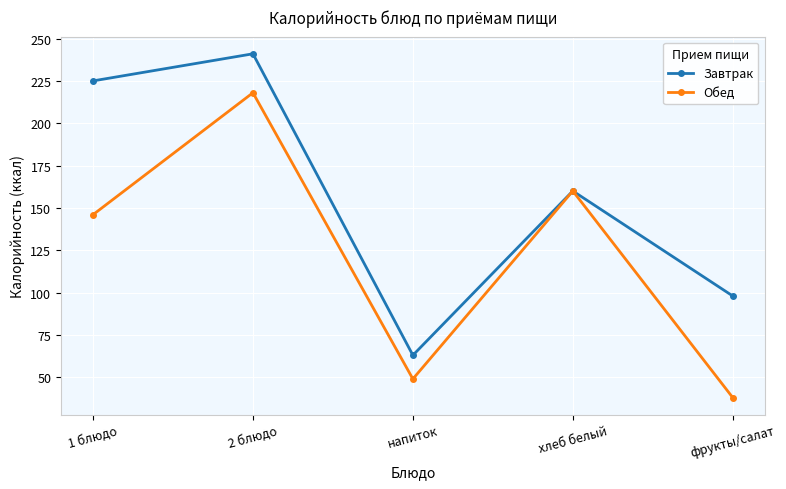

Between 1 блюдо and напиток, which series saw the biggest shift?

Завтрак